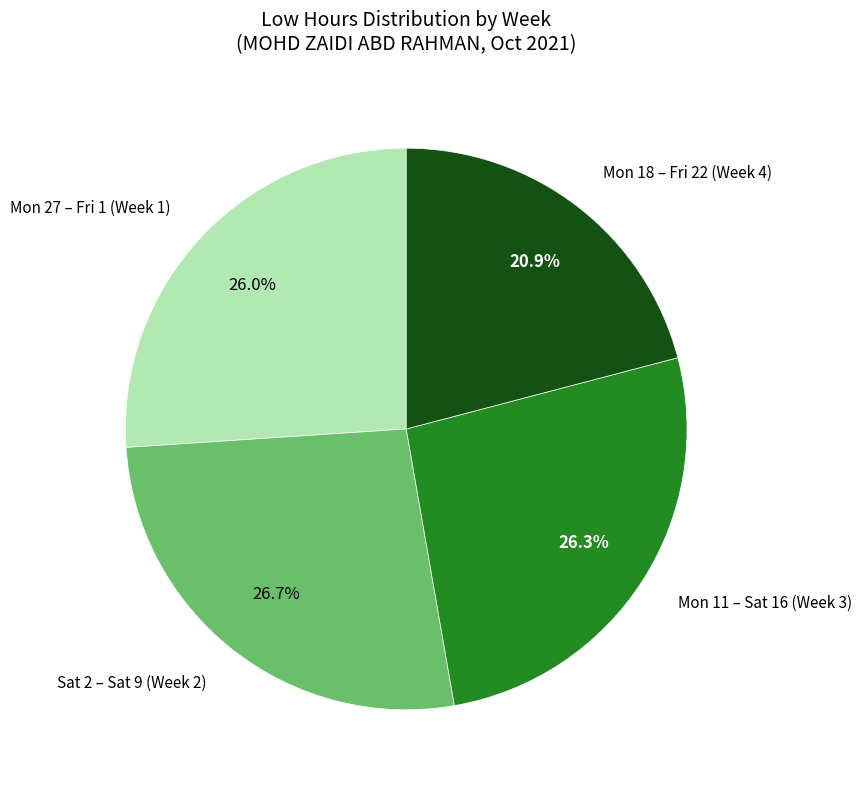

What is the smallest slice in the pie chart?

Mon 18 – Fri 22 (Week 4)